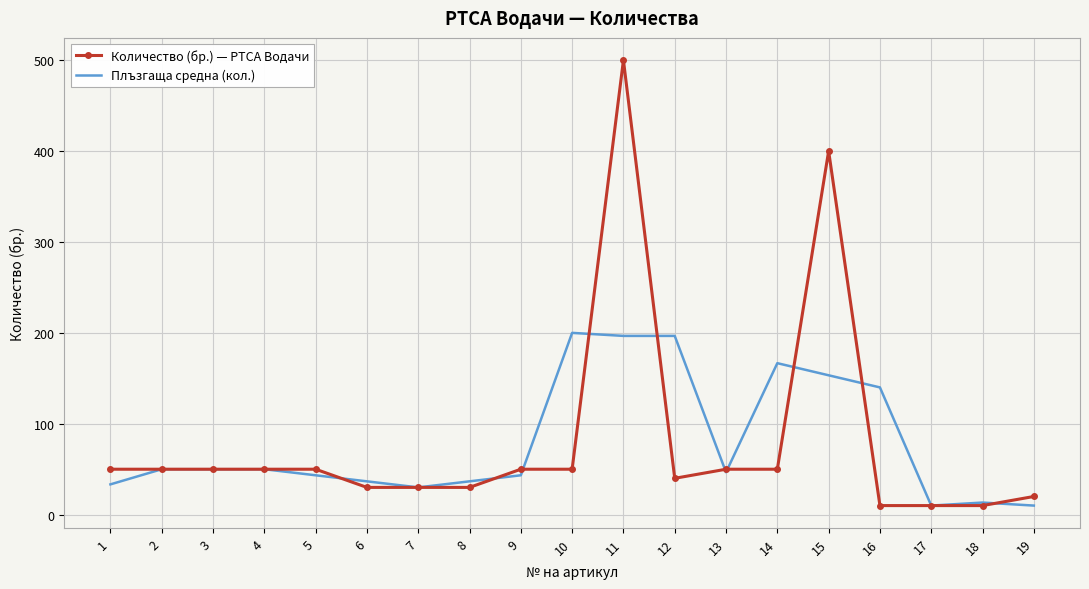

What is the highest value of the Количество (бр.) — PTCA Водачи series?

500.0